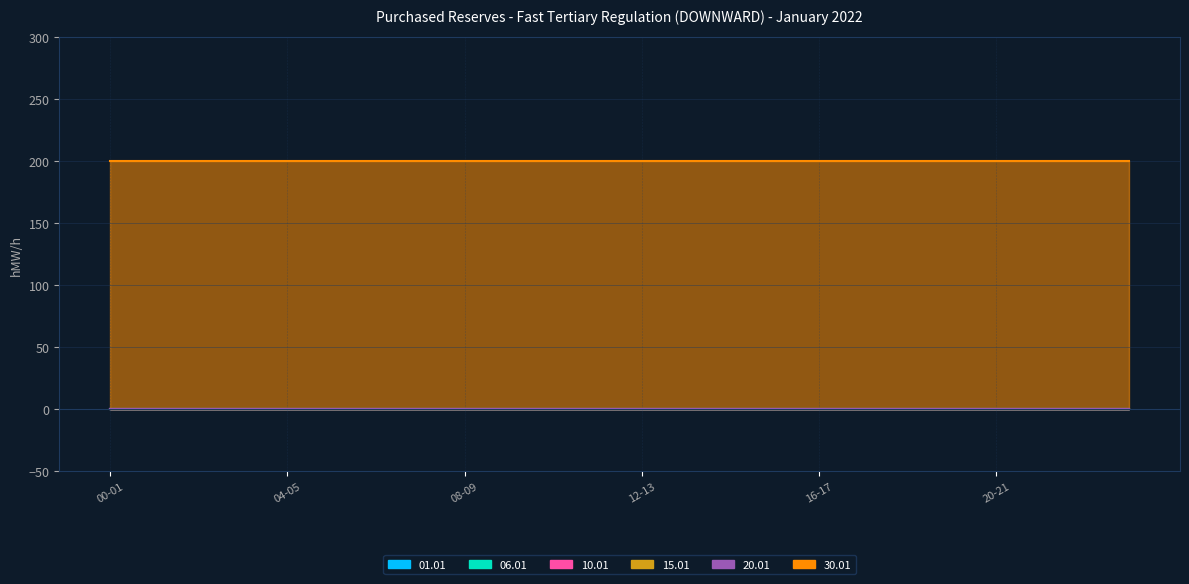

How many series are shown in this chart?

6